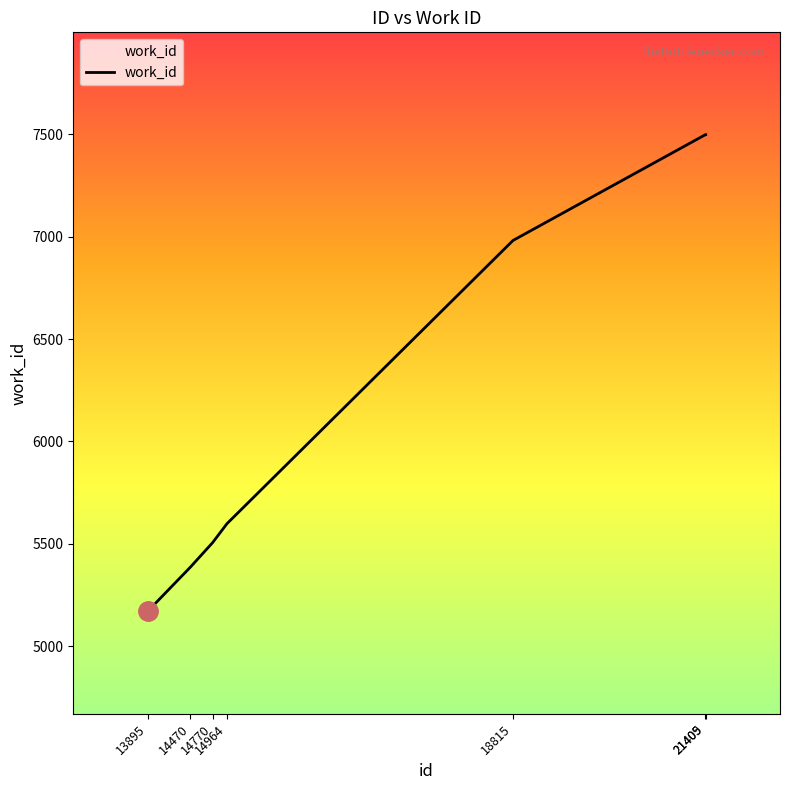

What is the sum of the values at 18815 and 14964?

12580